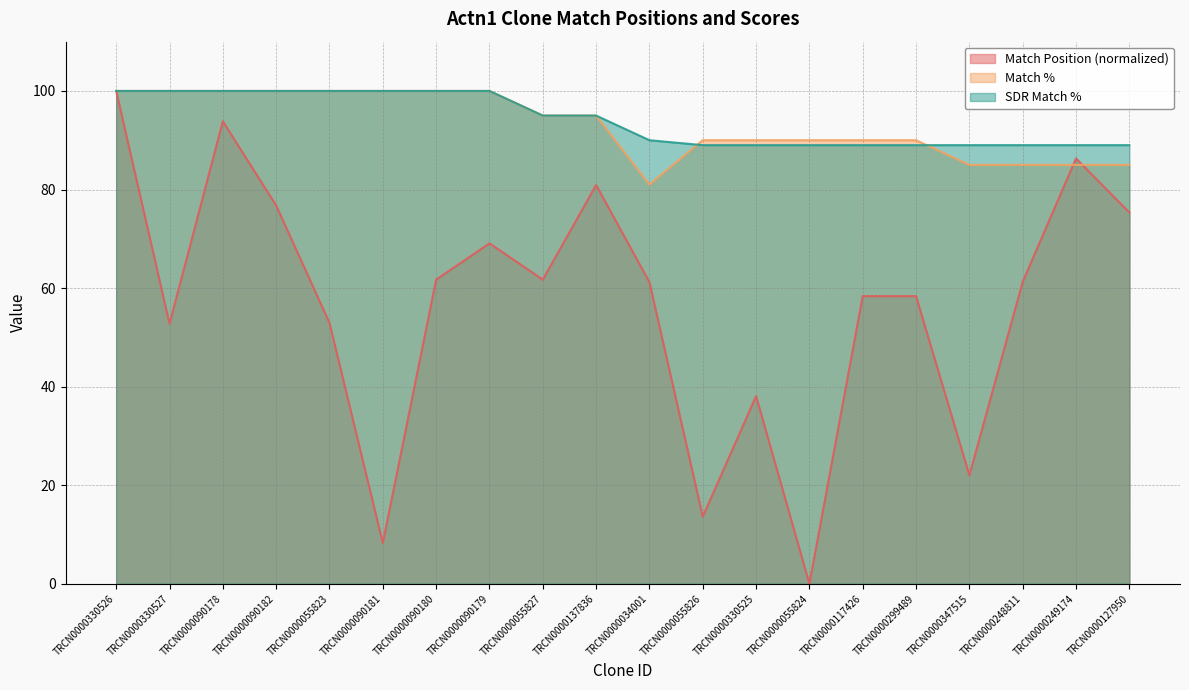

How many interior local valleys does the Match Position series have?

6